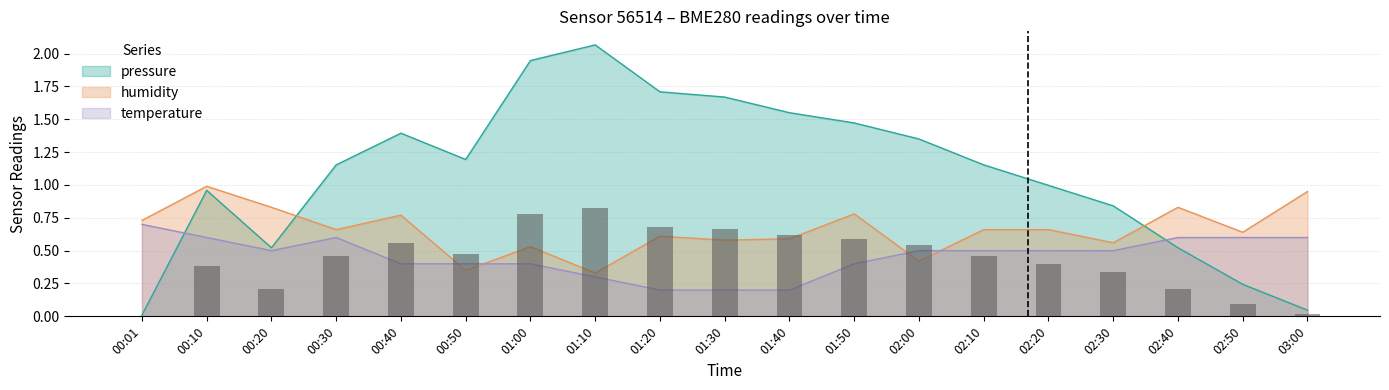

Read the pressure value at 01:00.

1.9